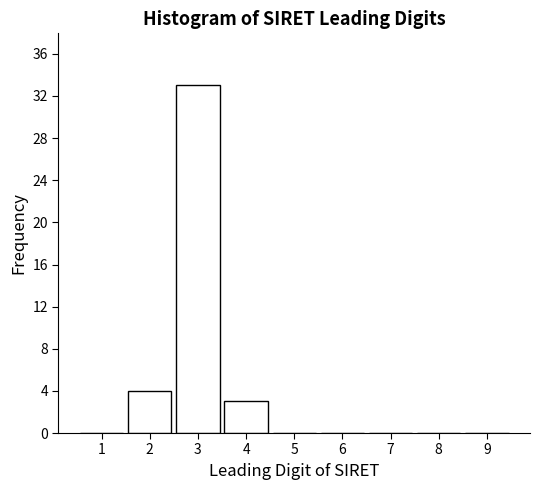

What is the height of the bar covering 2.5 to 3.5 on the x-axis? The values are not printed on the chart, so give them approximately, as read against the axis.

33